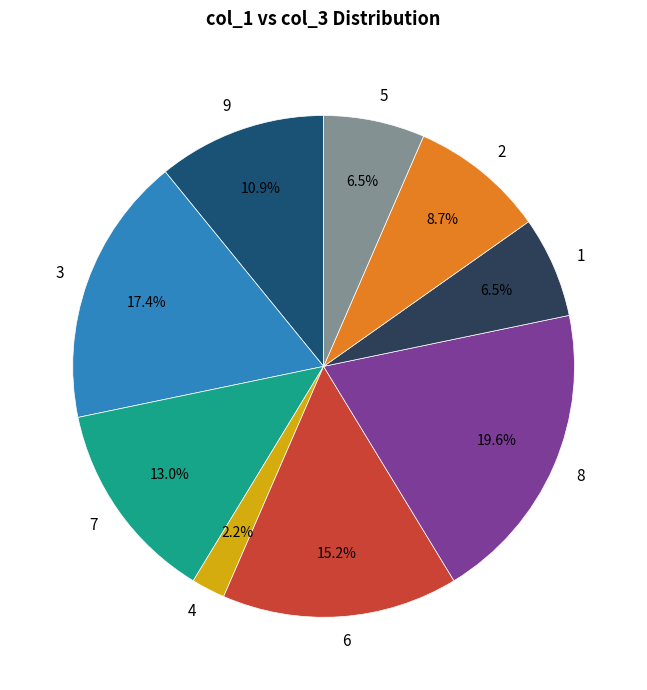

Does 4 represent more than half of the total?

No